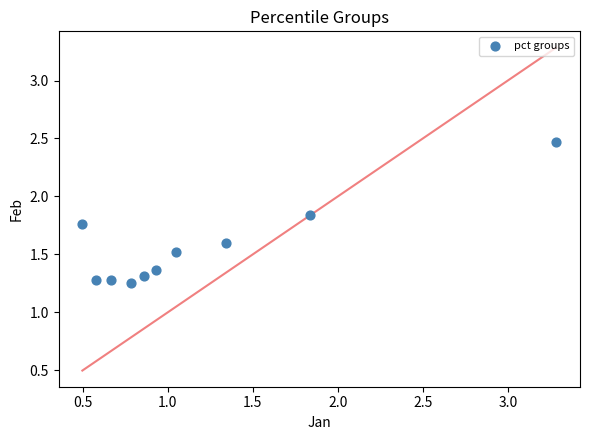

What is the average Y value?

1.6